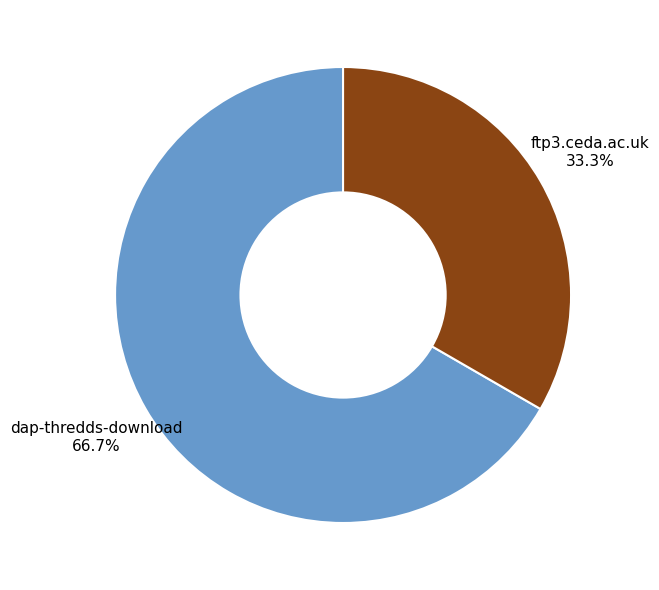

Rank the categories by value from highest to lowest.

dap-thredds-download, ftp3.ceda.ac.uk